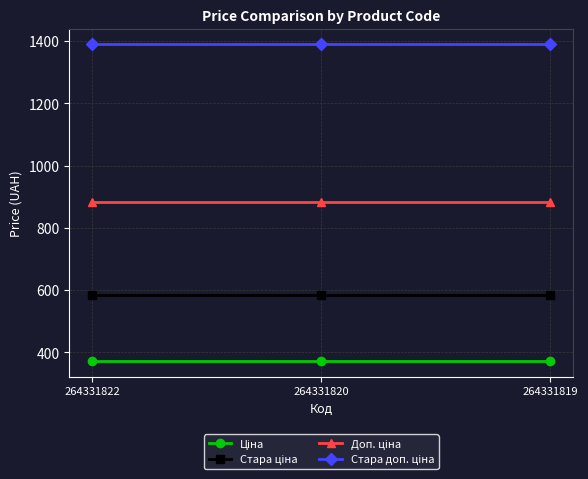

What is the difference between the highest and lowest values at 264331822?

1018.1